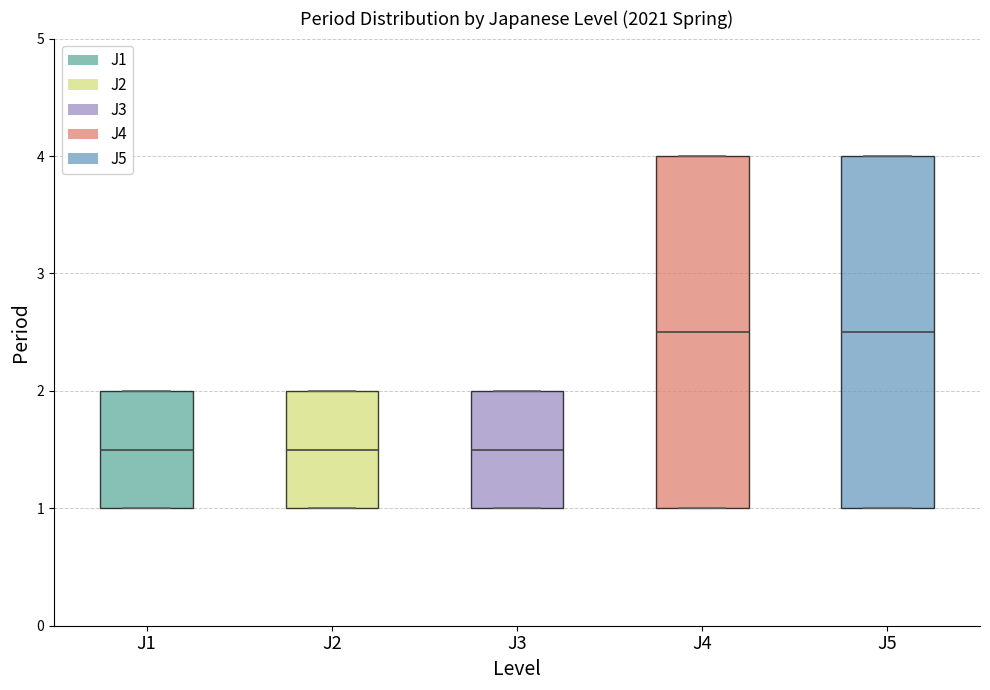

Reading left to right, transcribe this box plot: for each box, give where its median line is, the range the box spans, and where its two whiskers end, as read against the y-axis. The values are not printed on the chart, so give them approximately, as read against the axis.

J1: median 1.5, box 1.0 to 2.0, whiskers 1.0 to 2.0
J2: median 1.5, box 1.0 to 2.0, whiskers 1.0 to 2.0
J3: median 1.5, box 1.0 to 2.0, whiskers 1.0 to 2.0
J4: median 2.5, box 1.0 to 4.0, whiskers 1.0 to 4.0
J5: median 2.5, box 1.0 to 4.0, whiskers 1.0 to 4.0